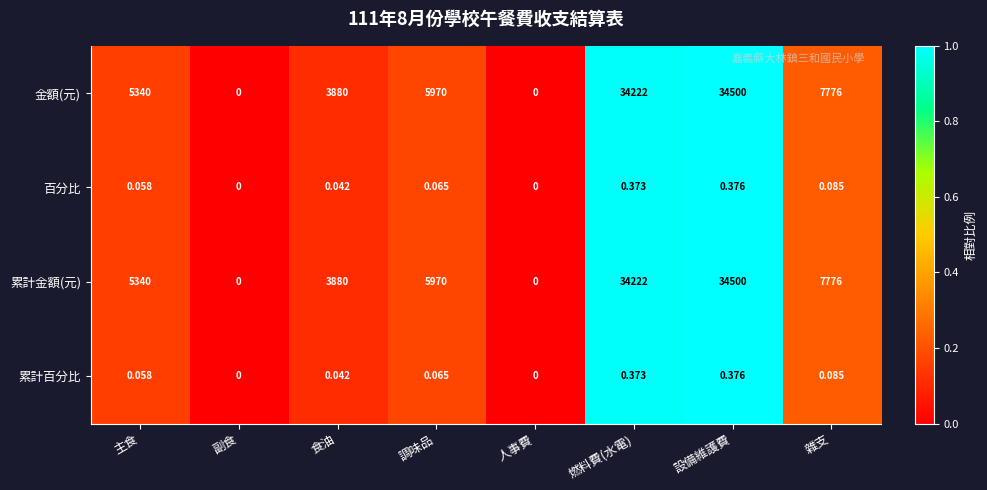

Is the value of 累計金額(元) at 主食 greater than the value of 累計百分比 at 副食?

Yes